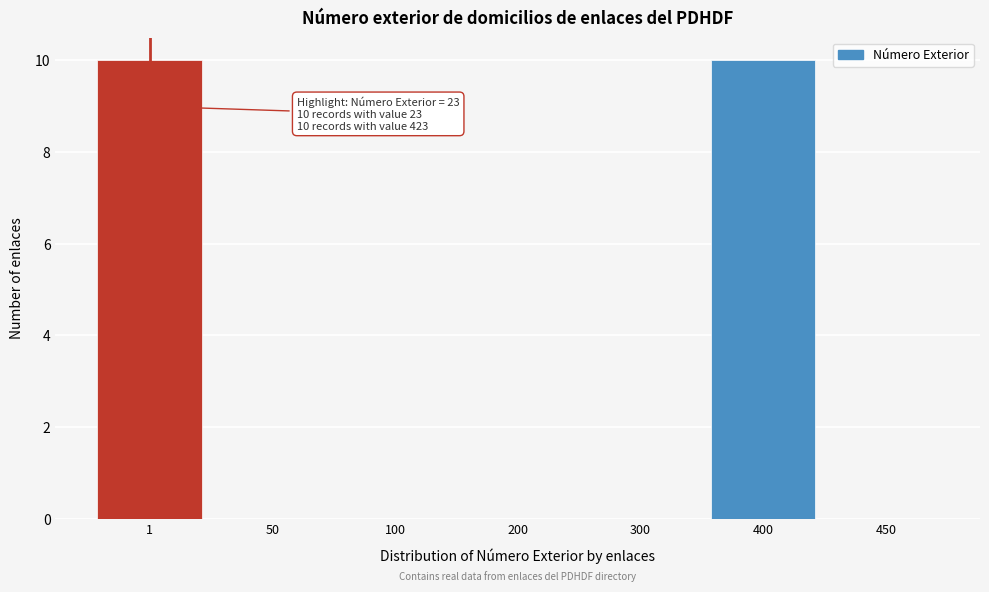

Reading left to right, extract all data points from this chart.

1=10	50=0	100=0	200=0	300=0	400=10	450=0